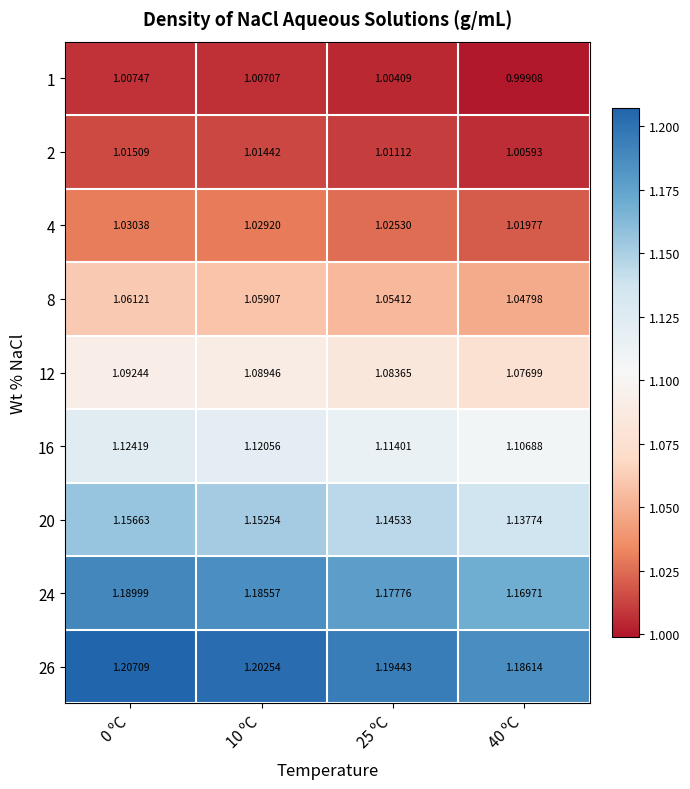

Is the value of 4 at 10 ºC greater than the value of 8 at 0 ºC?

No